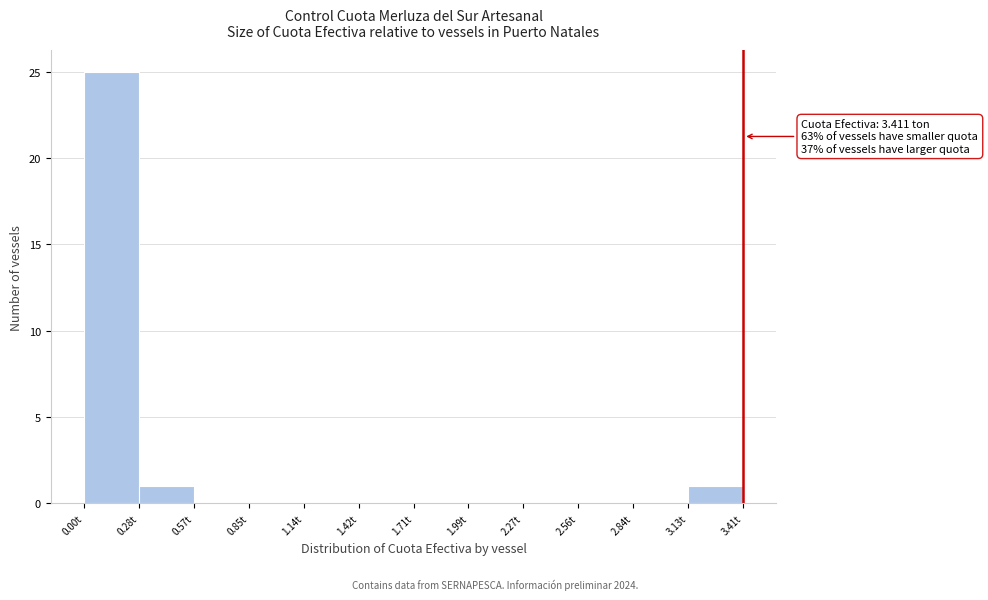

Which range on the x-axis has the tallest bar?

0.00 to 0.30